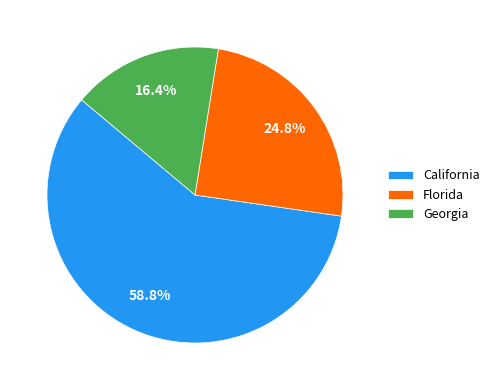

Count the number of slices in the pie.

3